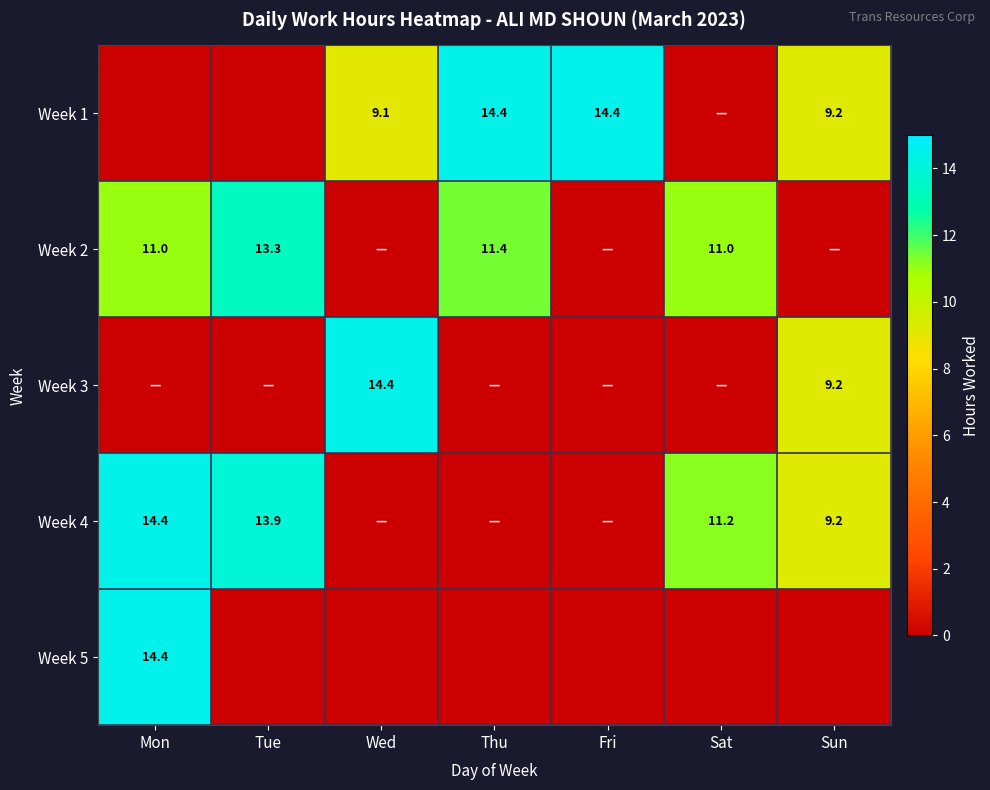

Is it true that Week 1 equals 14.4 at Thu?

True